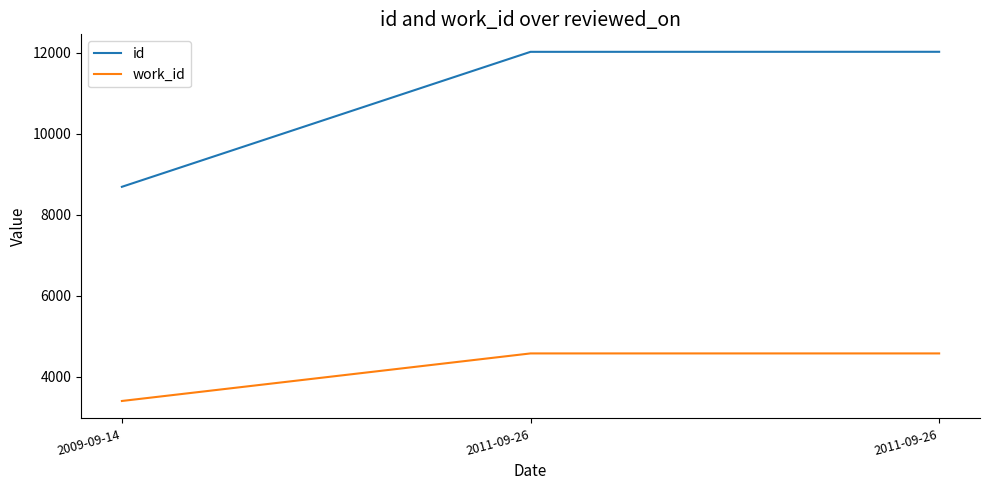

At which category is the sum across all series the highest?

2011-09-26